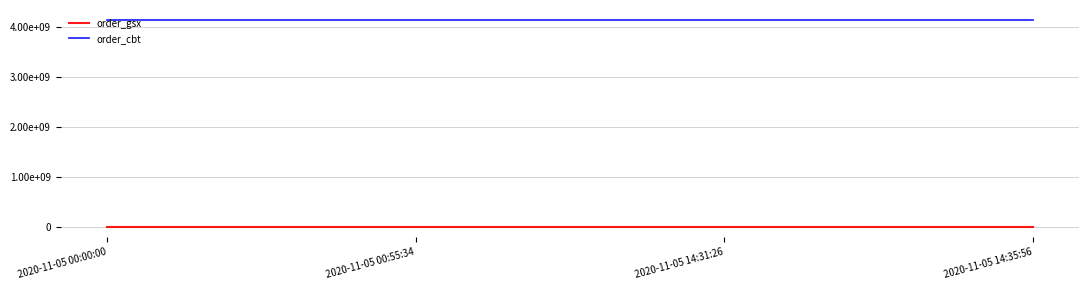

What are all the series names shown in the legend?

order_gsx, order_cbt